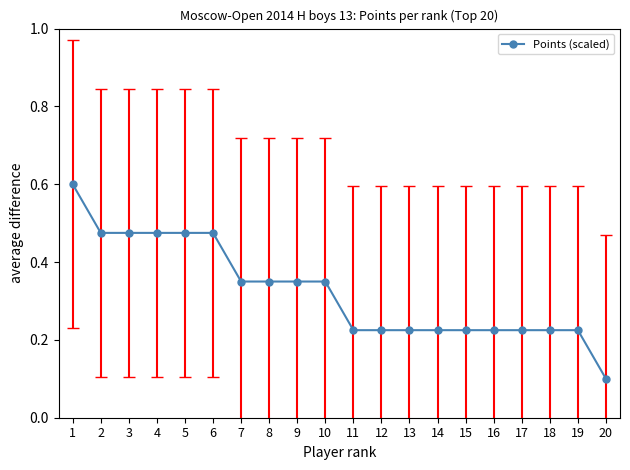

True or false: the data shows 0.4 at 11.

False